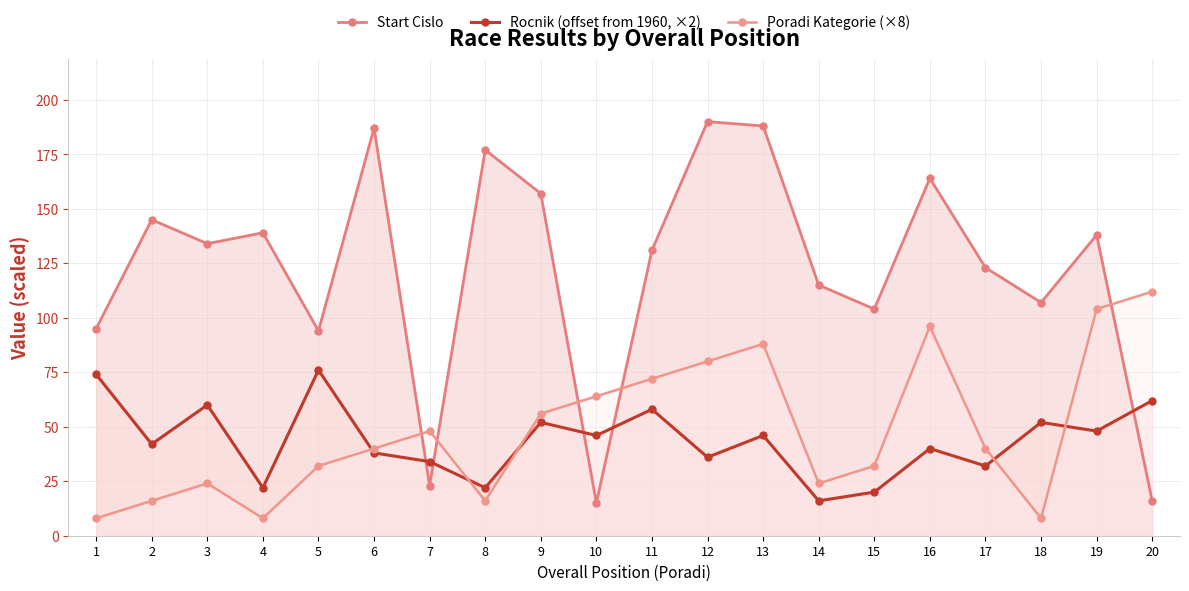

What is the difference between the second highest and minimum values in the Start Cislo series?

173